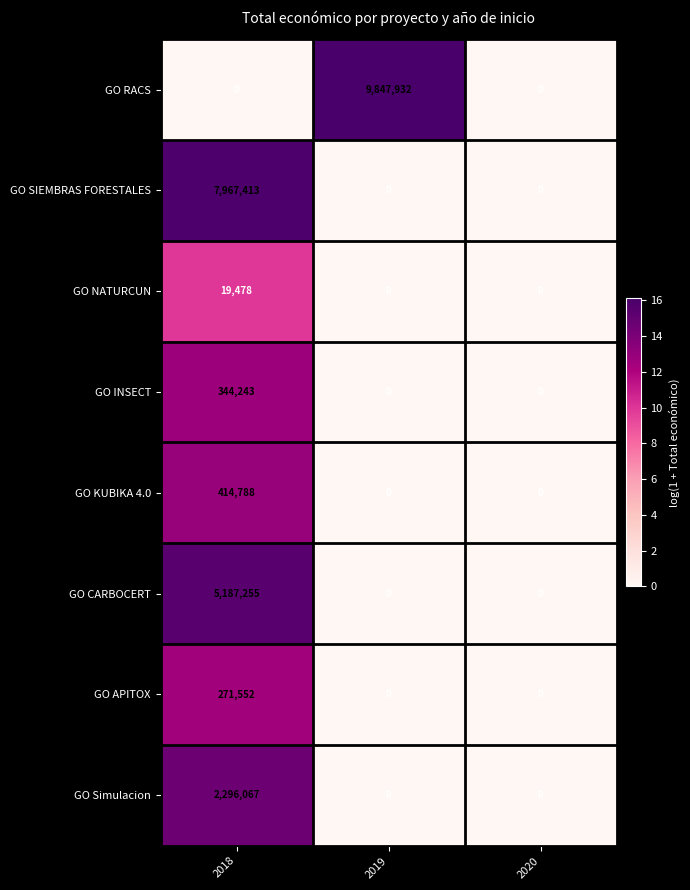

Which category has the highest value across all series?

2019